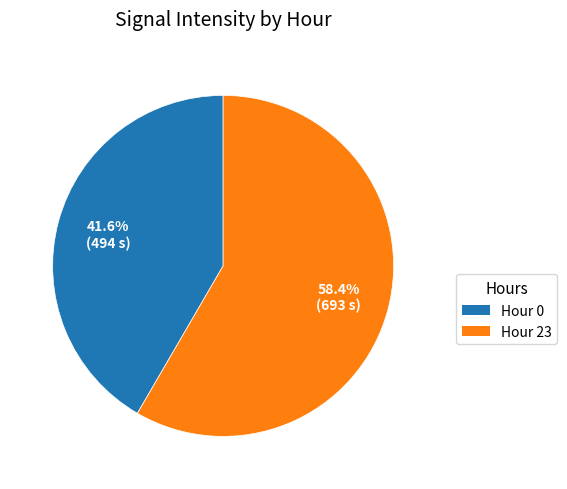

Count the number of slices in the pie.

2